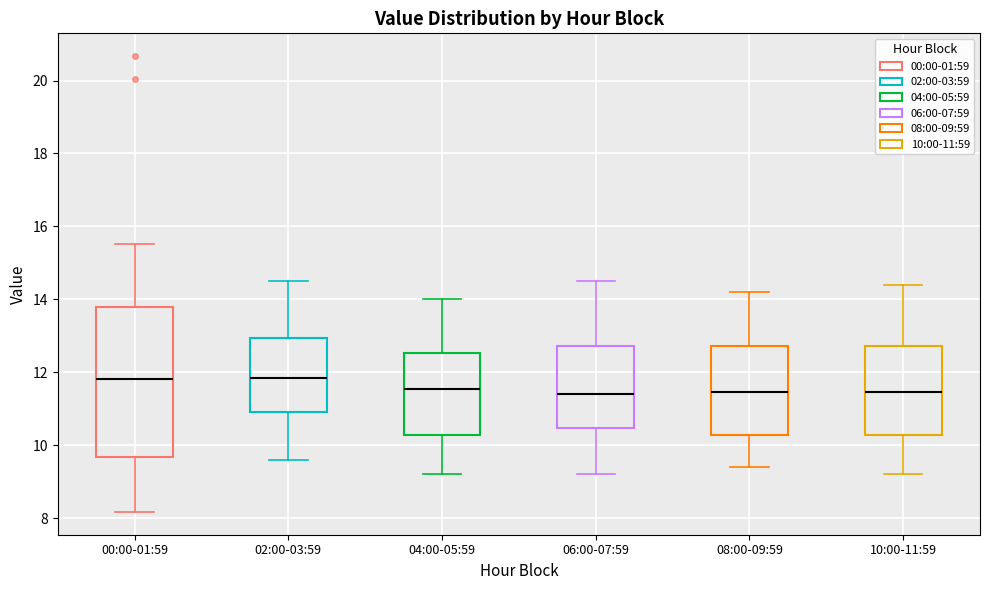

Reading left to right, transcribe this box plot: for each box, give where its median line is, the range the box spans, and where its two whiskers end, as read against the y-axis. The values are not printed on the chart, so give them approximately, as read against the axis.

00:00-01:59: median 11.8, box 9.6 to 13.8, whiskers 8.2 to 15.6
02:00-03:59: median 11.8, box 11.0 to 13.0, whiskers 9.6 to 14.6
04:00-05:59: median 11.6, box 10.2 to 12.6, whiskers 9.2 to 14.0
06:00-07:59: median 11.4, box 10.4 to 12.8, whiskers 9.2 to 14.6
08:00-09:59: median 11.4, box 10.2 to 12.8, whiskers 9.4 to 14.2
10:00-11:59: median 11.4, box 10.2 to 12.8, whiskers 9.2 to 14.4